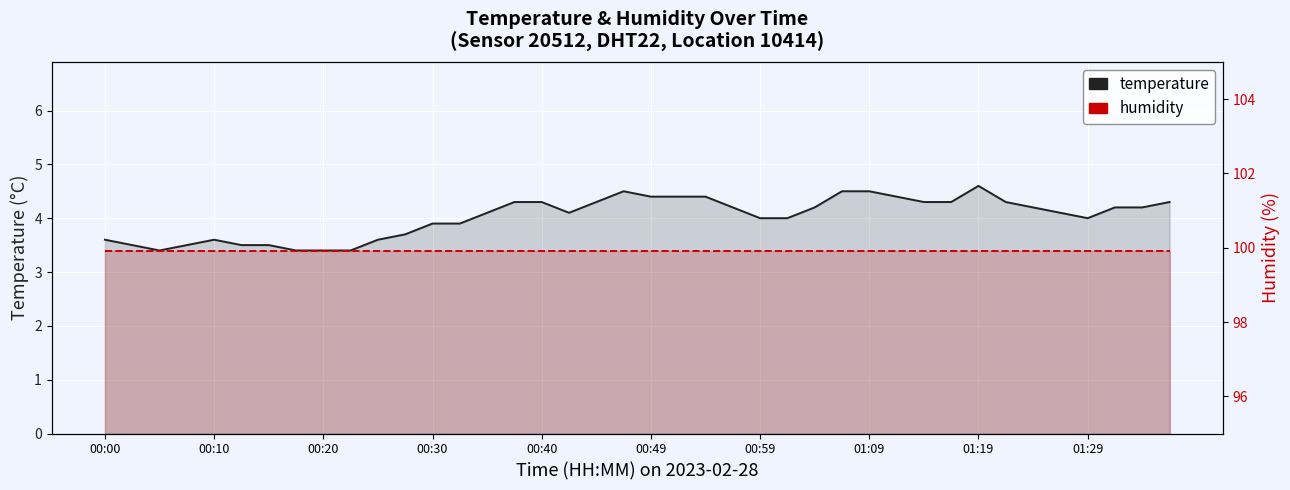

How many lines are shown in the chart?

2